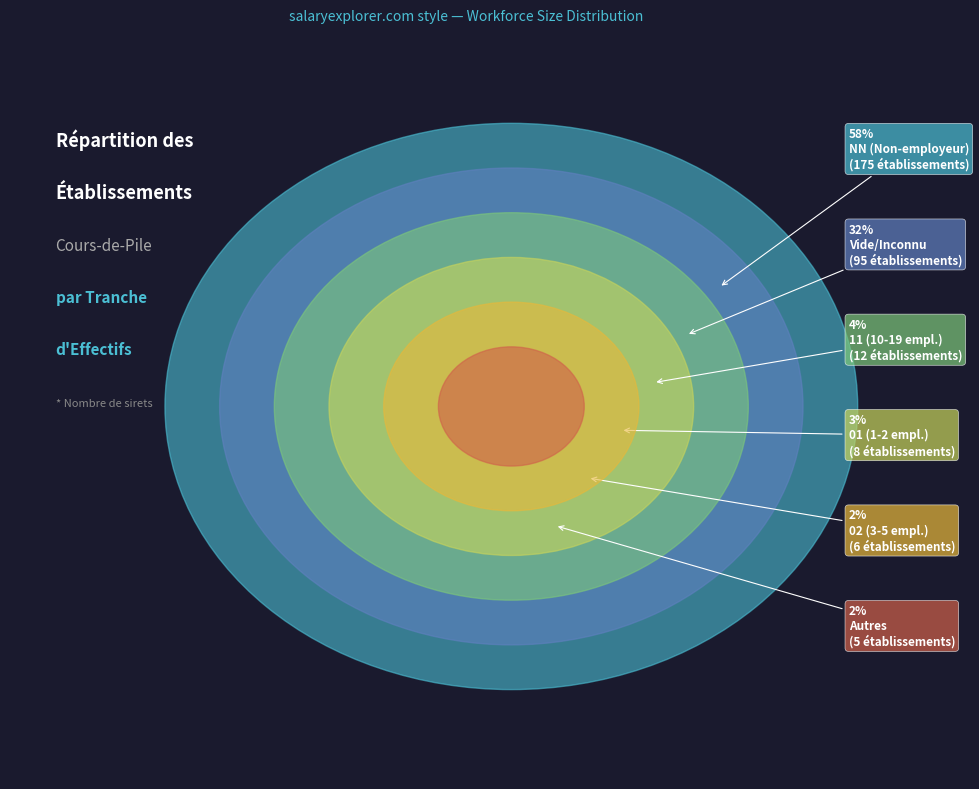

Between Other and 01, which is larger?

01